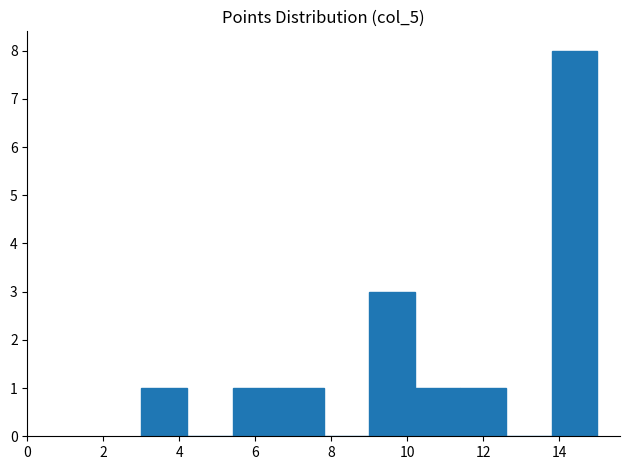

Reading left to right, list every bar in this chart as the range it spans on the x-axis followed by its height. The values are not printed on the chart, so give them approximately, as read against the axis.

3.0 to 4.2: 1
4.2 to 5.4: 0
5.4 to 6.6: 1
6.6 to 7.8: 1
7.8 to 9.0: 0
9.0 to 10.2: 3
10.2 to 11.4: 1
11.4 to 12.6: 1
12.6 to 13.8: 0
13.8 to 15.0: 8